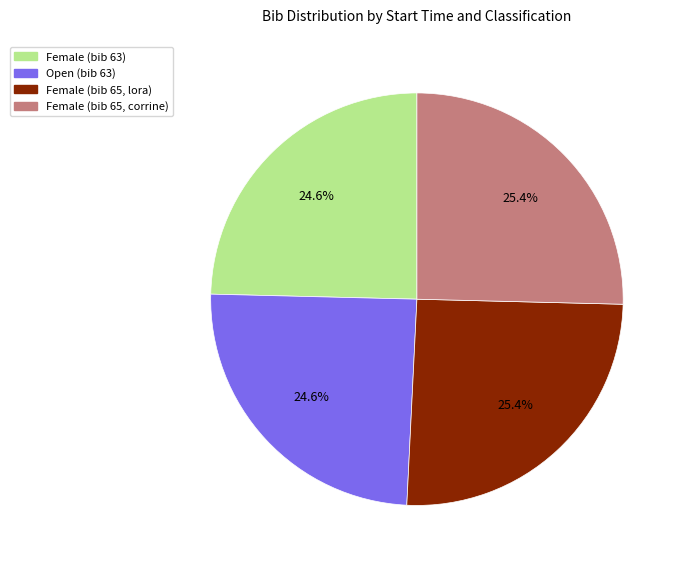

How many segments does this pie chart have?

4